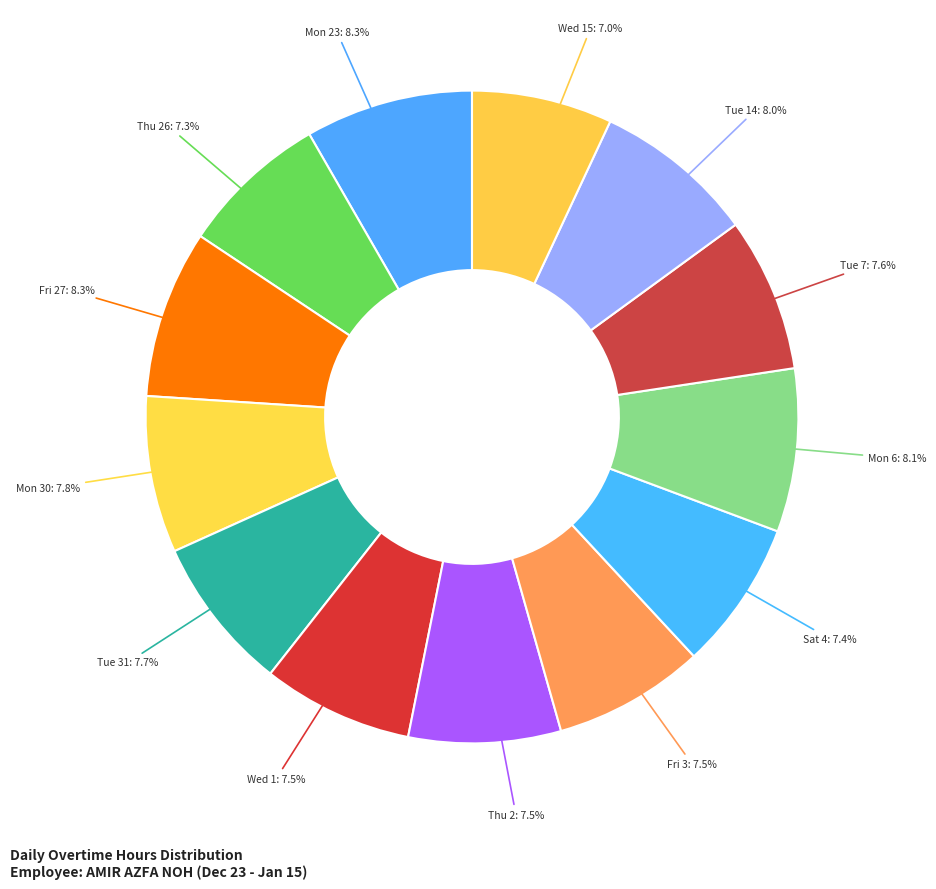

Combined, what portion of the pie is Thu 2 and Wed 1?

15.0%